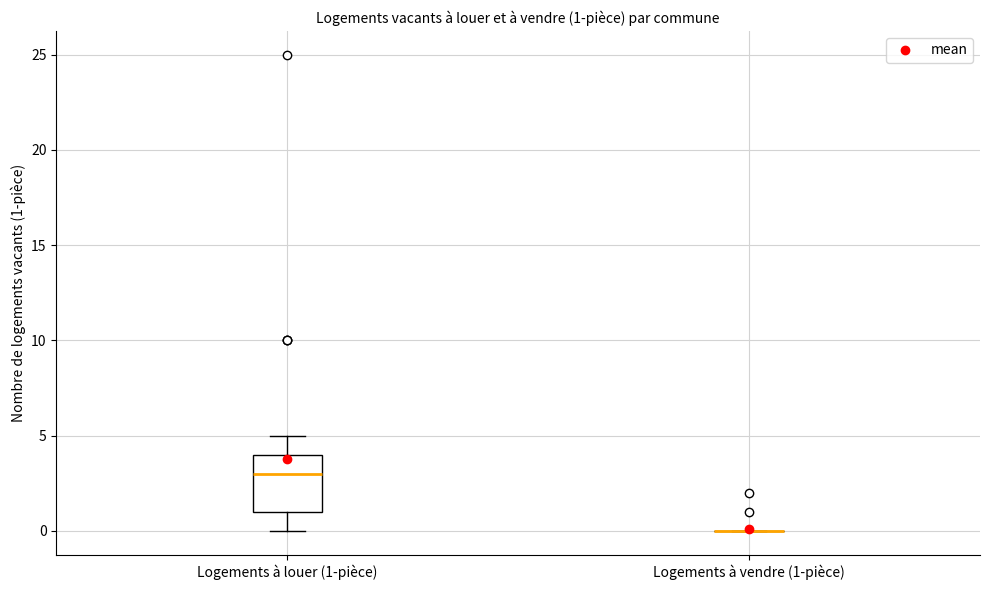

Comparing the boxes themselves (not the whiskers), which one is the tallest?

Logements à louer (1-pièce)